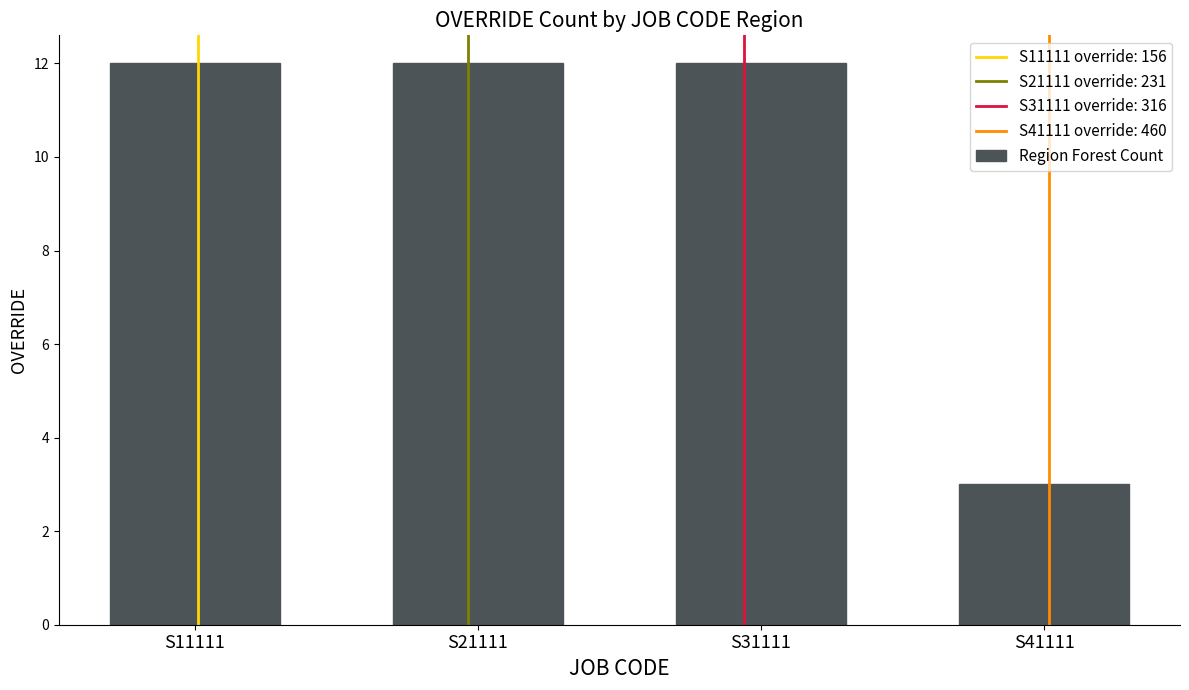

Which category has the lowest value across all series?

S41111